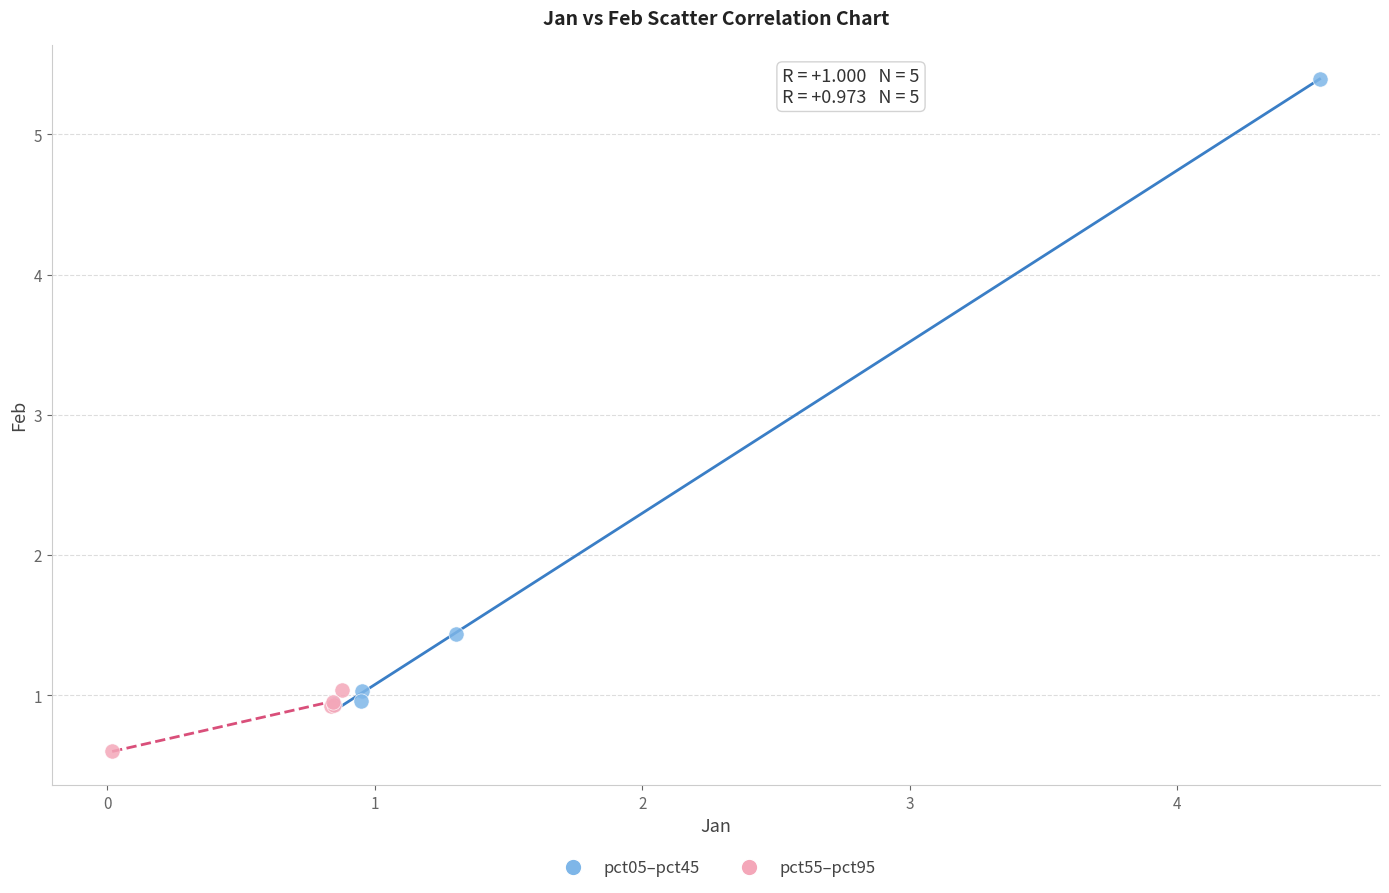

Which series contains the highest Y value?

pct05–pct45